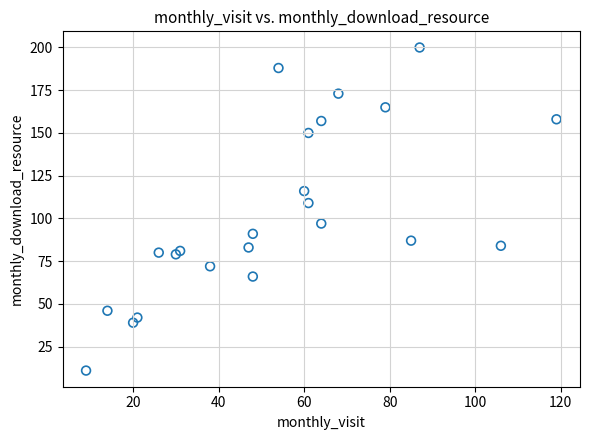

What Y value in the scatter plot is closest to 105?

109